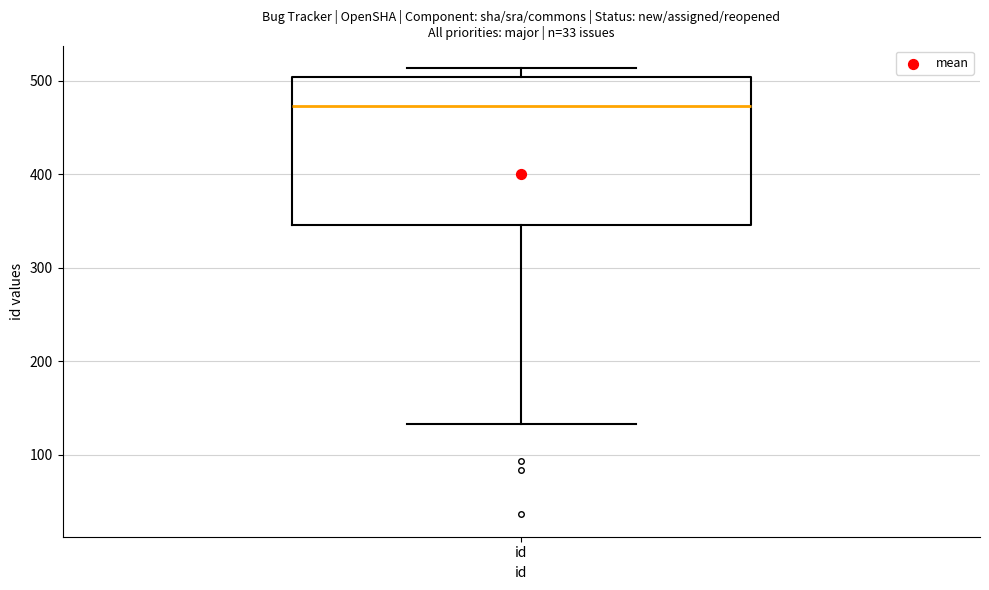

Read this box plot against the y-axis: the position of the median line, the range covered by the box, and the ends of both whiskers. The values are not printed on the chart, so give them approximately, as read against the axis.

median 470, box 350 to 500, whiskers 130 to 510